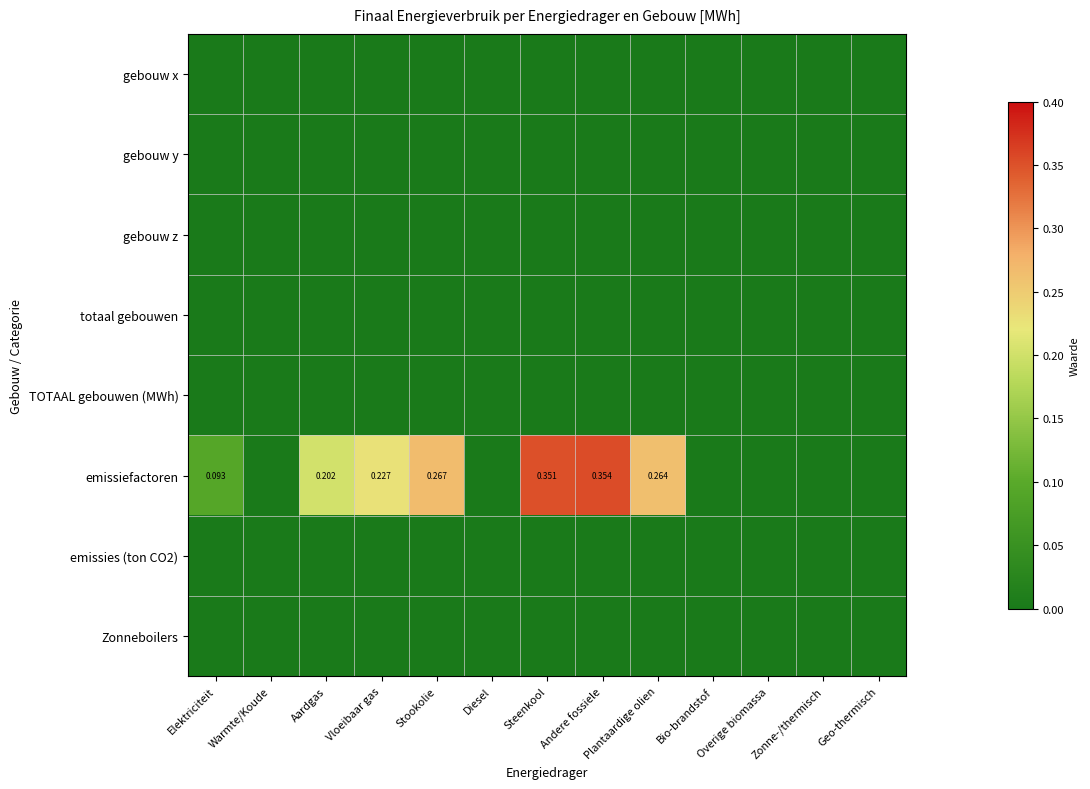

Between Aardgas and Geo-thermisch, which series saw the biggest shift?

emissiefactoren